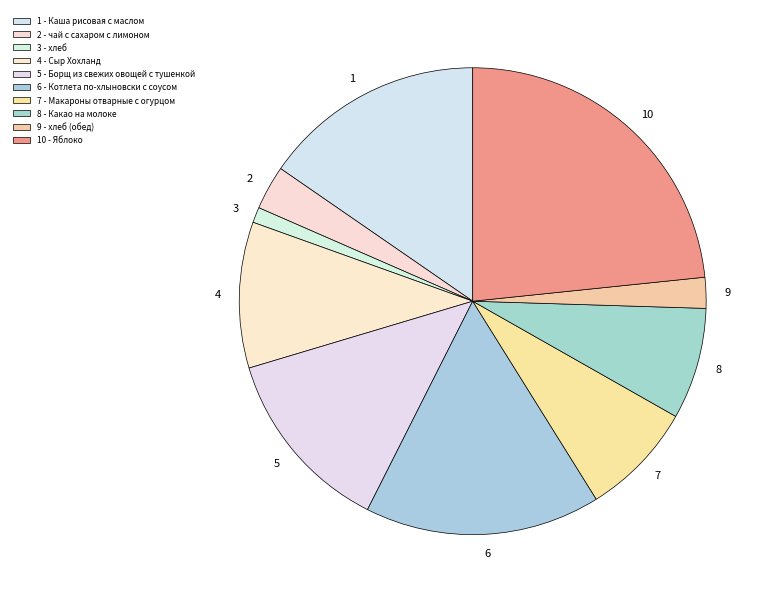

The 10 slice represents 37% of the pie. True or false?

False